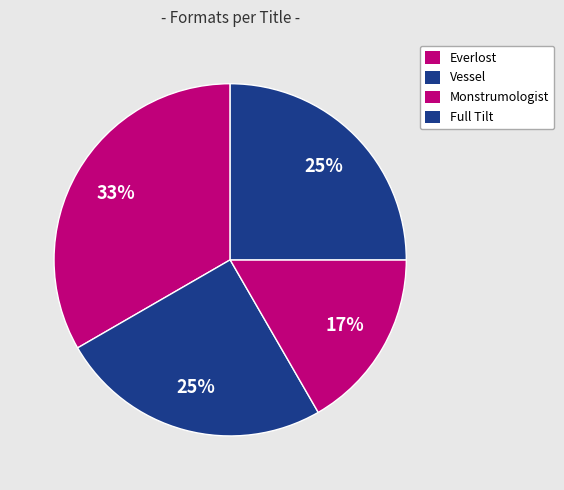

Combined, what portion of the pie is Everlost and Full Tilt?

58.3%